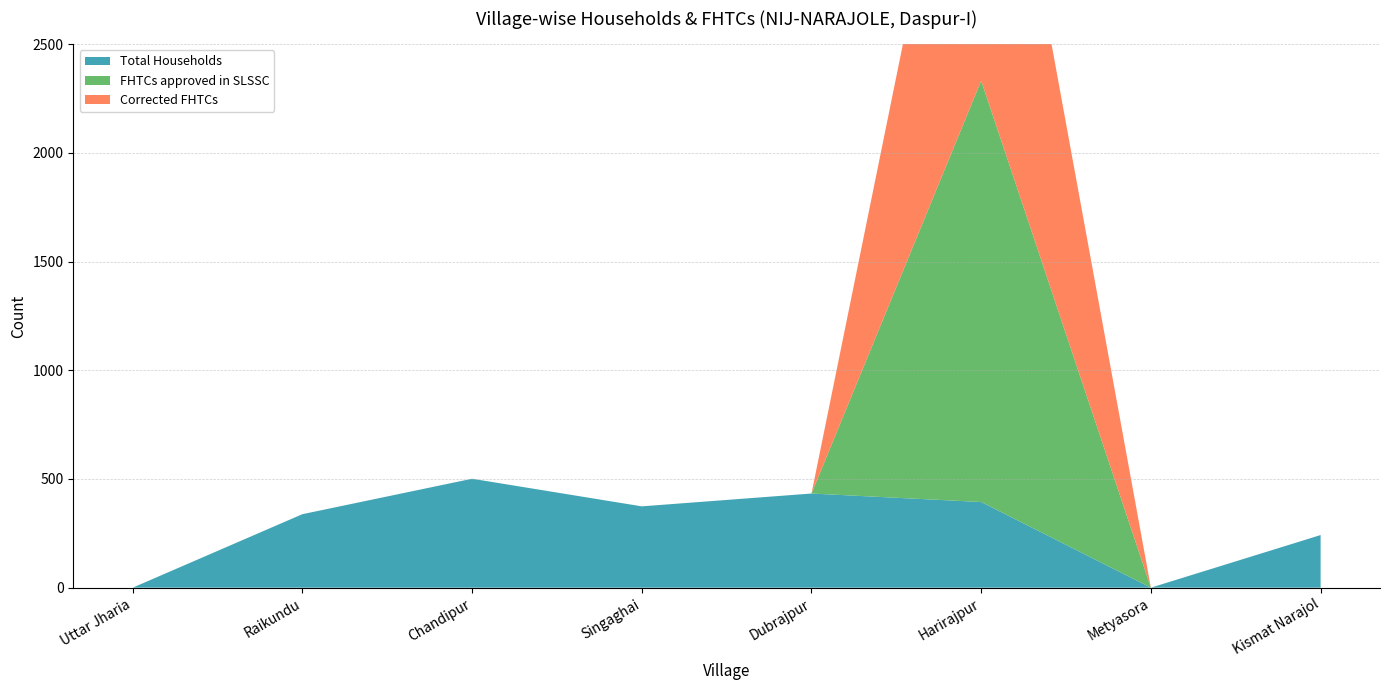

Reading left to right, extract all data points from this chart.

Total Households: 0	338	501	374	433	394	0	242
FHTCs approved in SLSSC: 0	0	0	0	0	1938	0	0
Corrected FHTCs: 0	0	0	0	0	1938	0	0